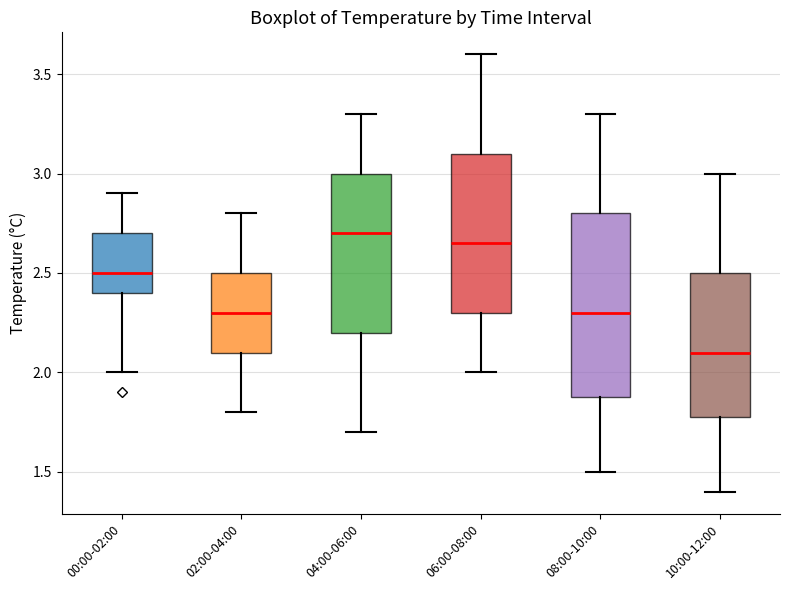

Reading left to right, read every box against the y-axis: the position of its median line, the range the box covers, and the ends of its whiskers. The values are not printed on the chart, so give them approximately, as read against the axis.

00:00-02:00: median 2.50, box 2.40 to 2.70, whiskers 2.00 to 2.90
02:00-04:00: median 2.30, box 2.10 to 2.50, whiskers 1.80 to 2.80
04:00-06:00: median 2.70, box 2.20 to 3.00, whiskers 1.70 to 3.30
06:00-08:00: median 2.65, box 2.30 to 3.10, whiskers 2.00 to 3.60
08:00-10:00: median 2.30, box 1.90 to 2.80, whiskers 1.50 to 3.30
10:00-12:00: median 2.10, box 1.80 to 2.50, whiskers 1.40 to 3.00